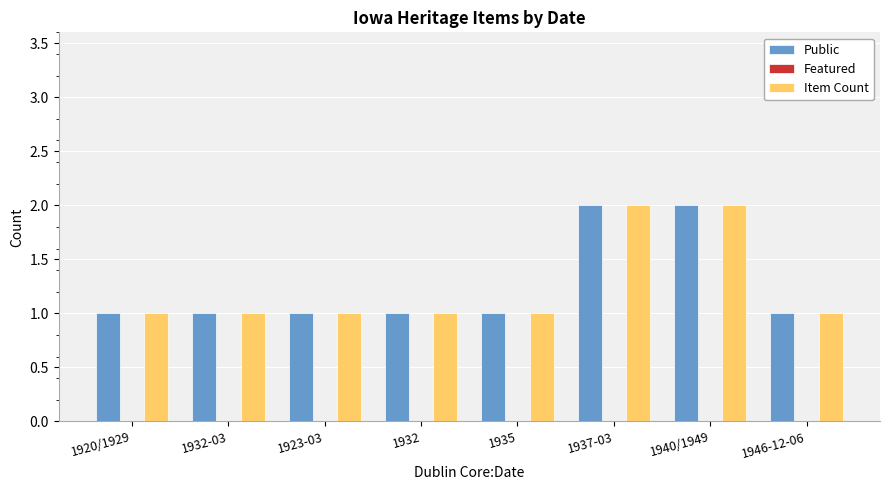

What is the total value across all series at 1932?

2